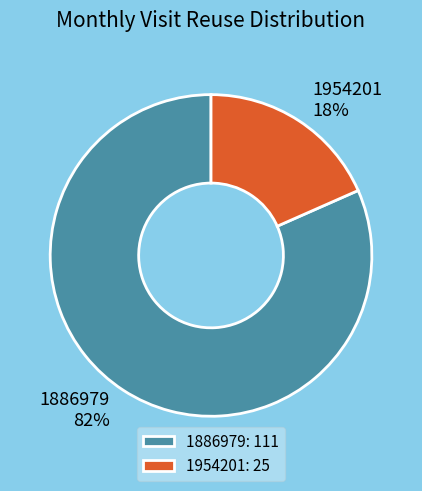

What percentage is the 1886979 slice, to the nearest percent?

82%